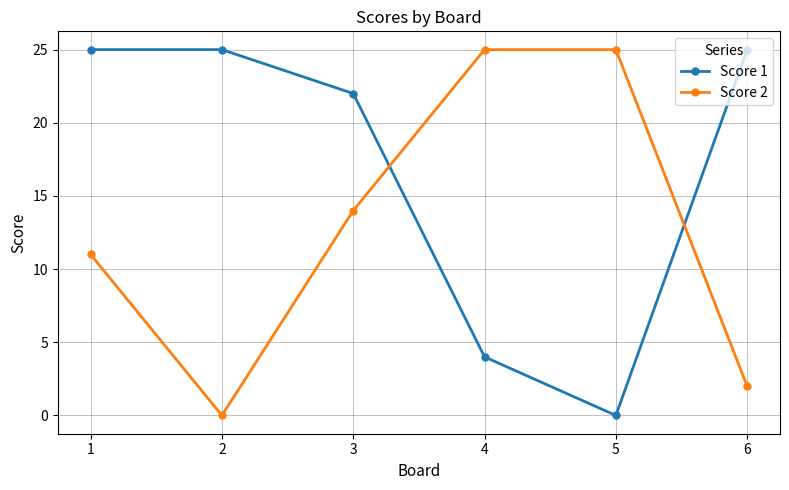

What is the difference between the highest and lowest values at 3?

8